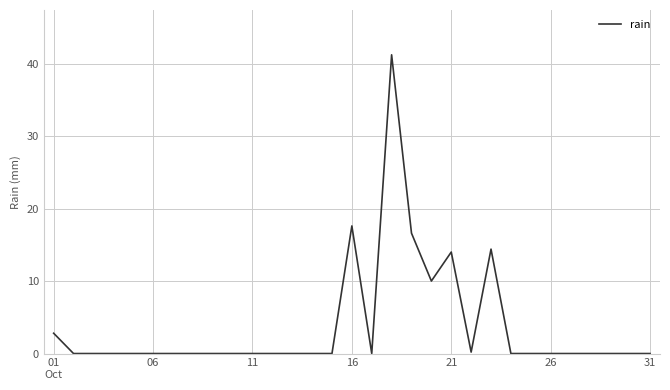

Count the number of data series in this chart.

1